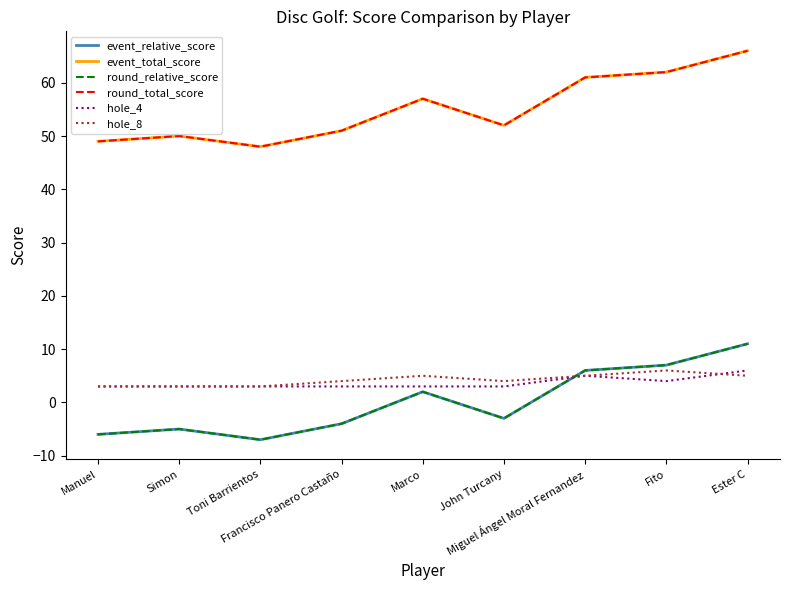

Does the chart display data point markers on the line(s)?

No